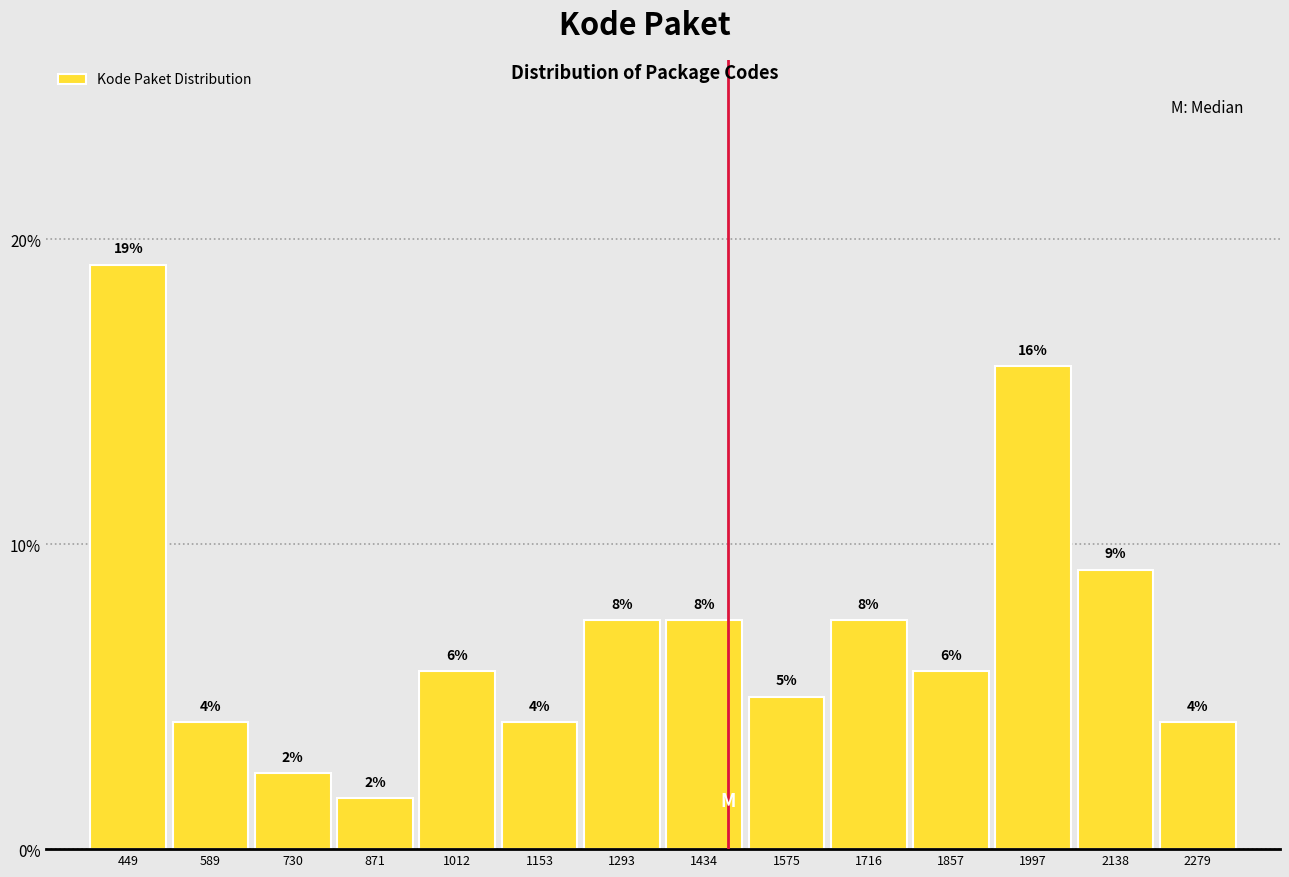

Are the bars horizontal?

No